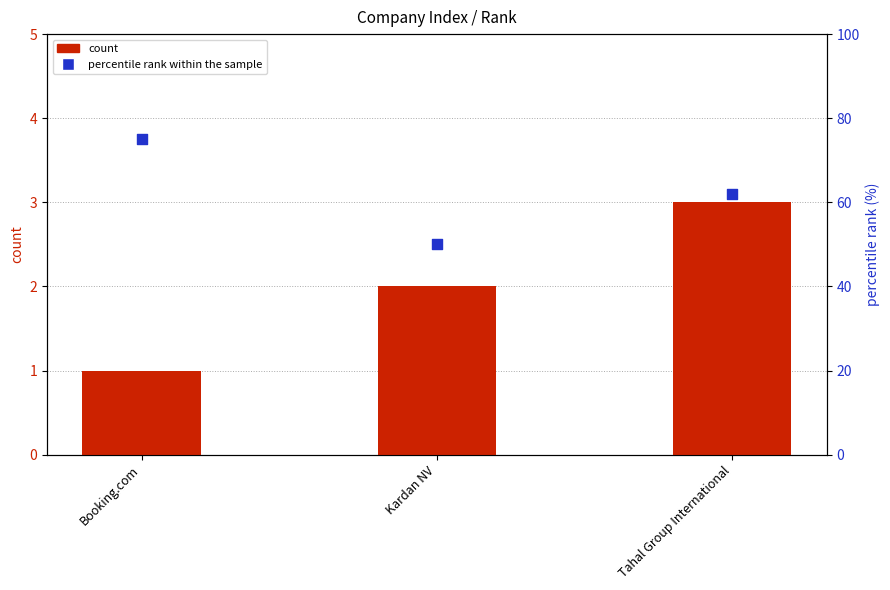

Which series contains the lowest Y value?

count